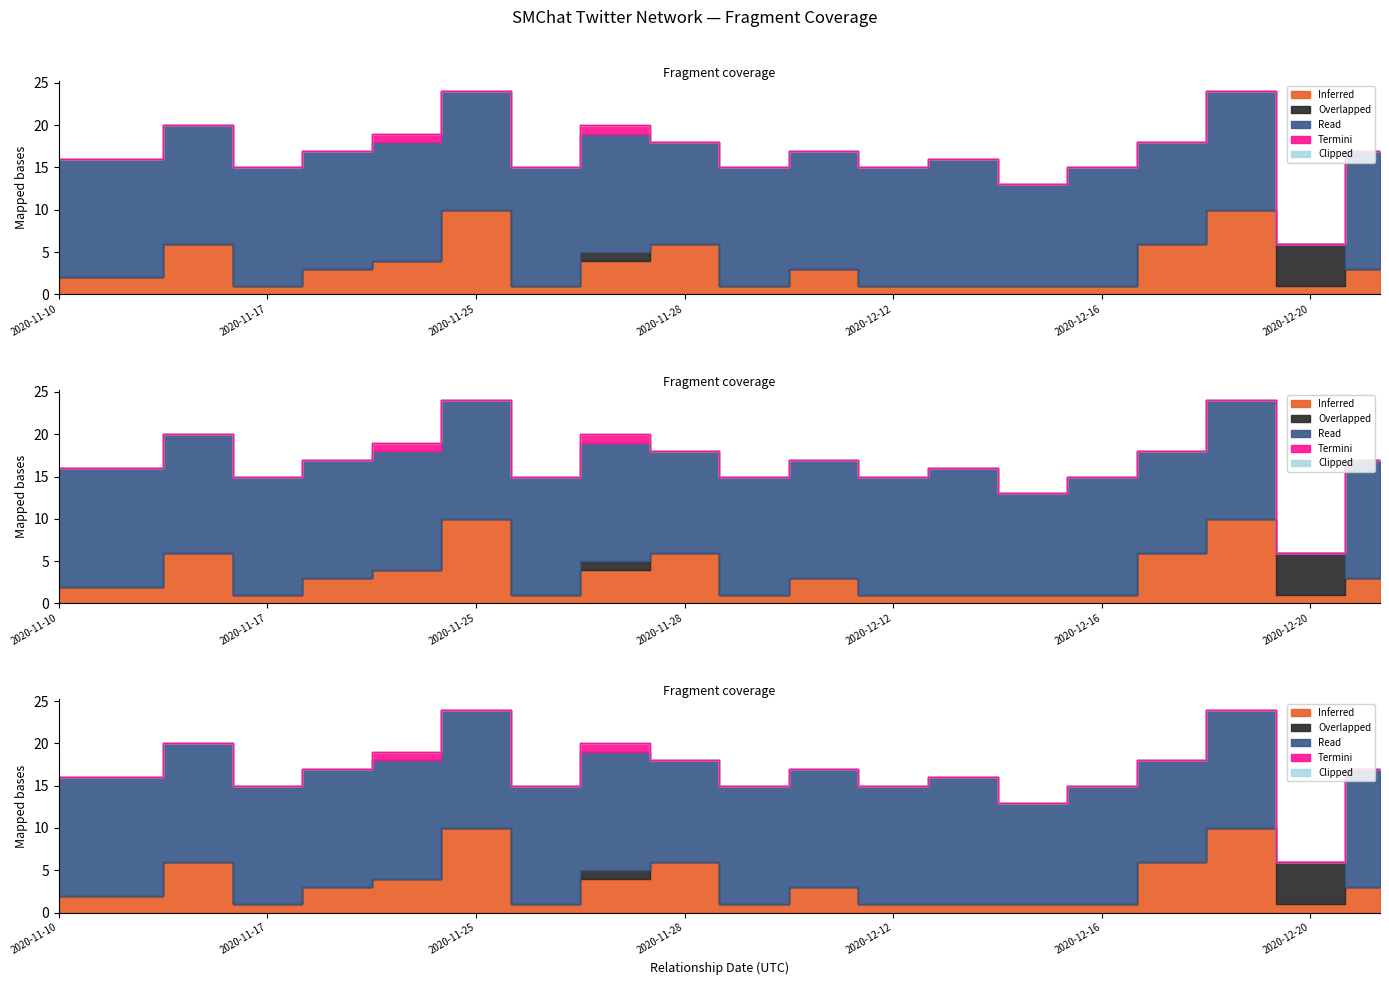

What is the average value of the Inferred series?

3